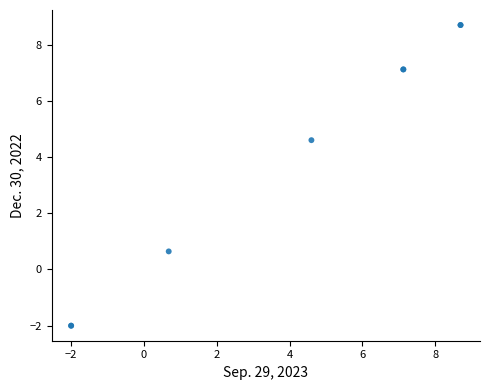

What Y value in the scatter plot is closest to 3?

4.6